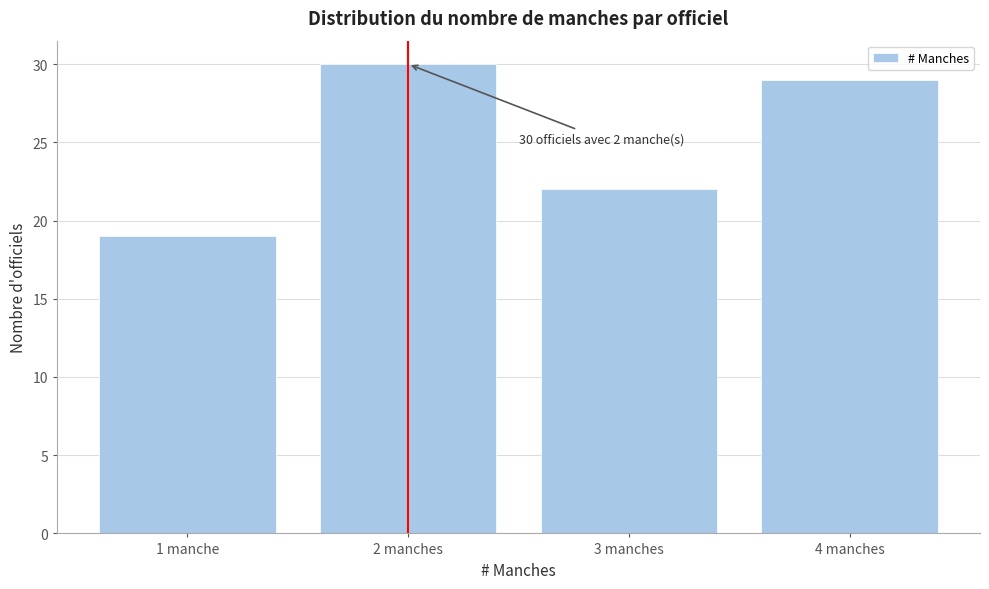

Reading left to right, transcribe all the data shown in this chart.

1 manche=19	2 manches=30	3 manches=22	4 manches=29